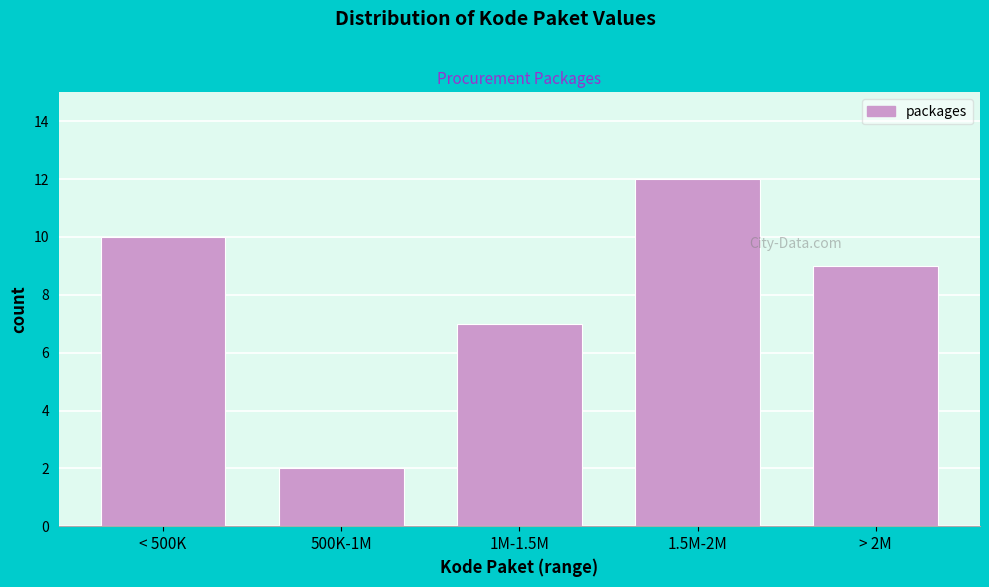

Reading left to right, list all the values displayed in this chart.

< 500K=10	500K-1M=2	1M-1.5M=7	1.5M-2M=12	> 2M=9